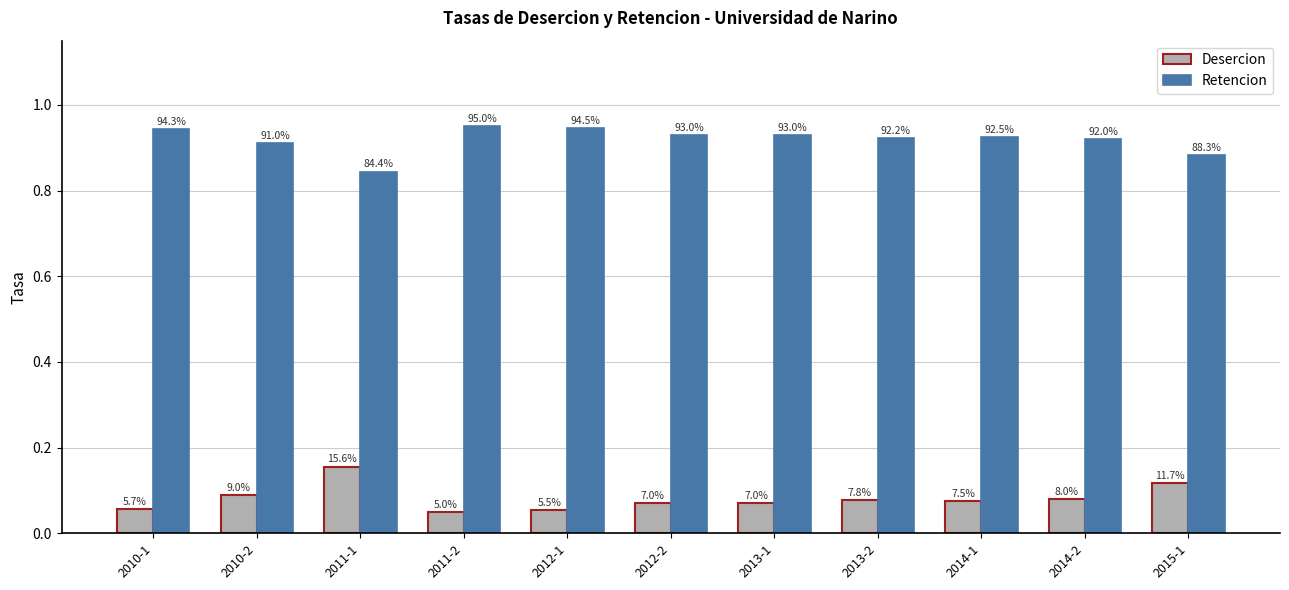

At how many categories does at least one series exceed 0?

11